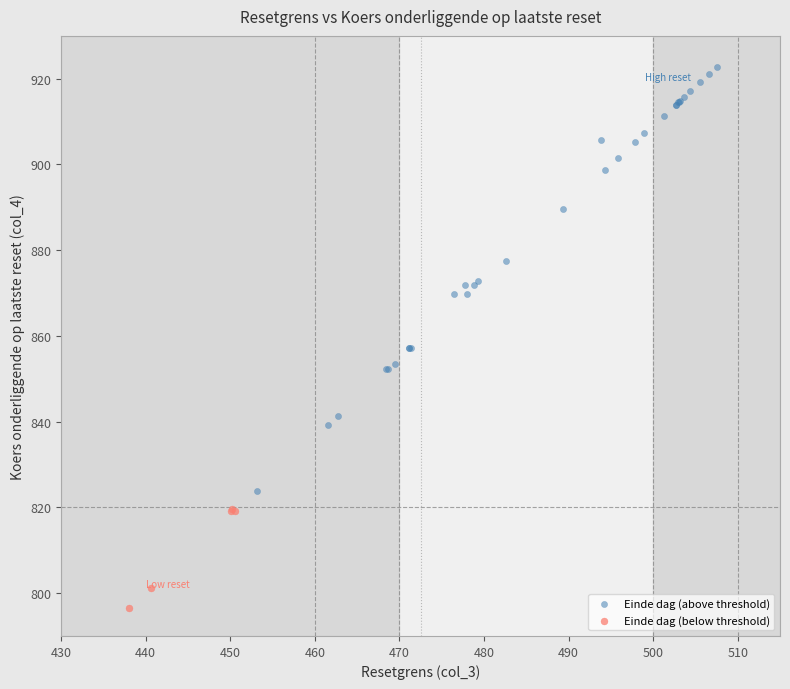

Which series contains the highest Y value?

Einde dag (above threshold)